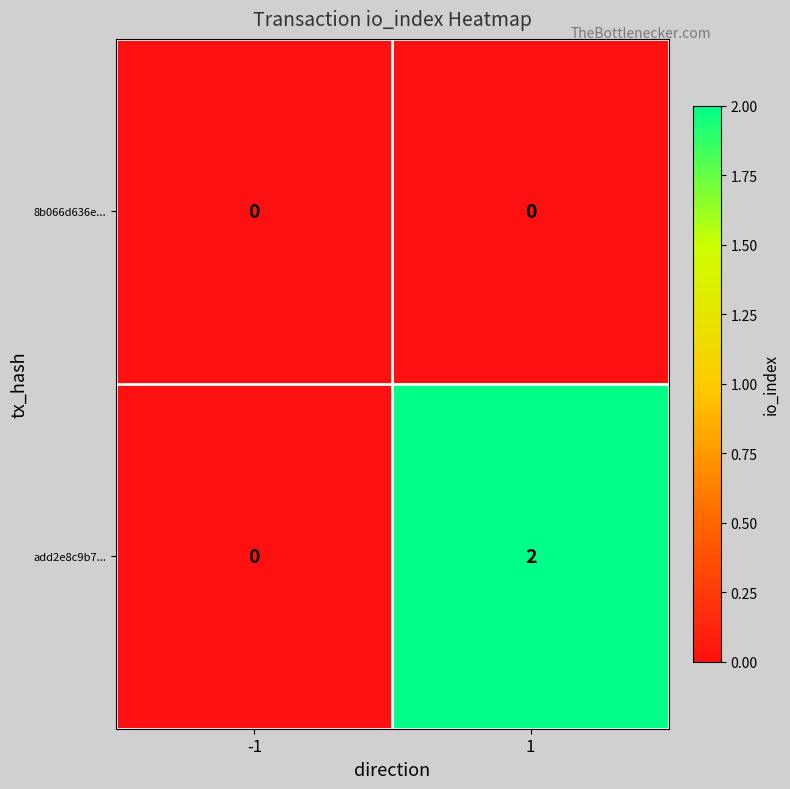

Reading right to left, transcribe all the data shown in this chart.

8b066d636e...: 1=0	-1=0
add2e8c9b7...: 1=2	-1=0